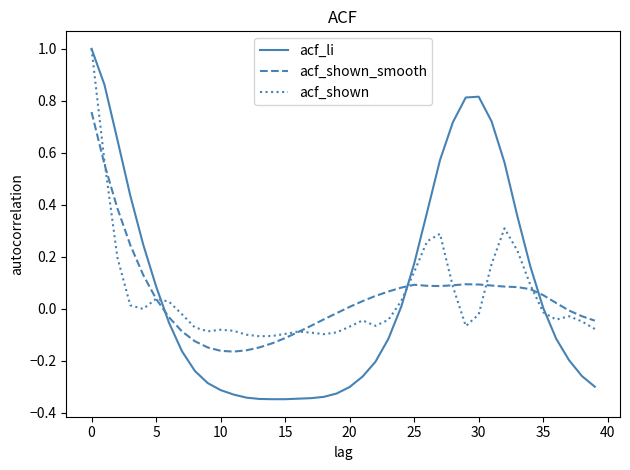

What is the highest value of the acf_shown series?

1.0